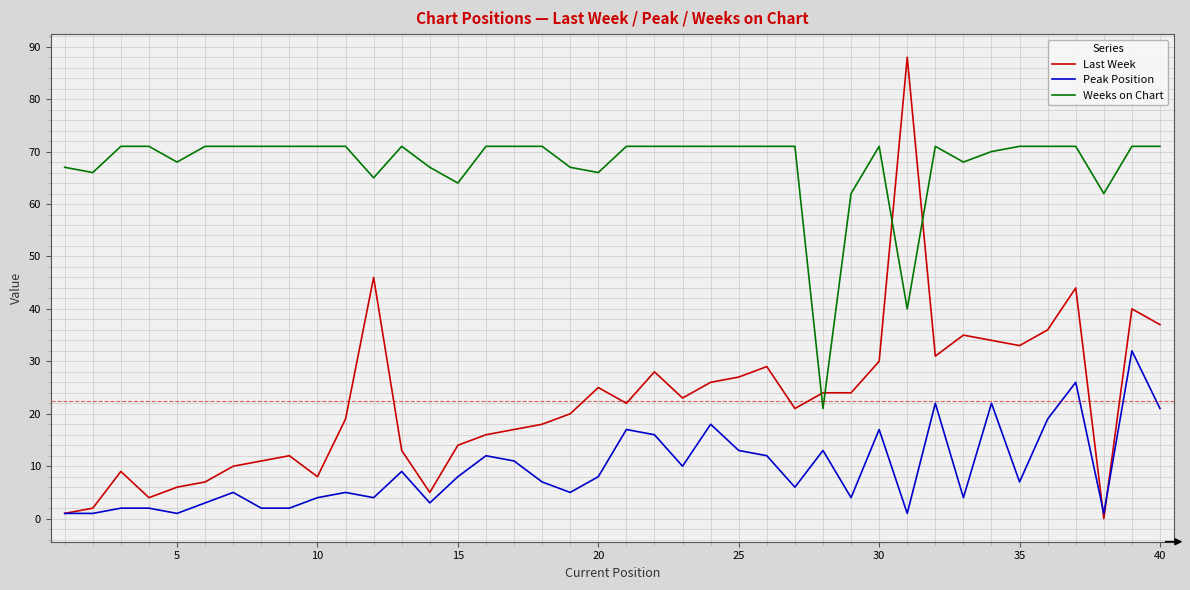

After their last crossing, which series has the higher values: Last Week or Weeks on Chart?

Weeks on Chart